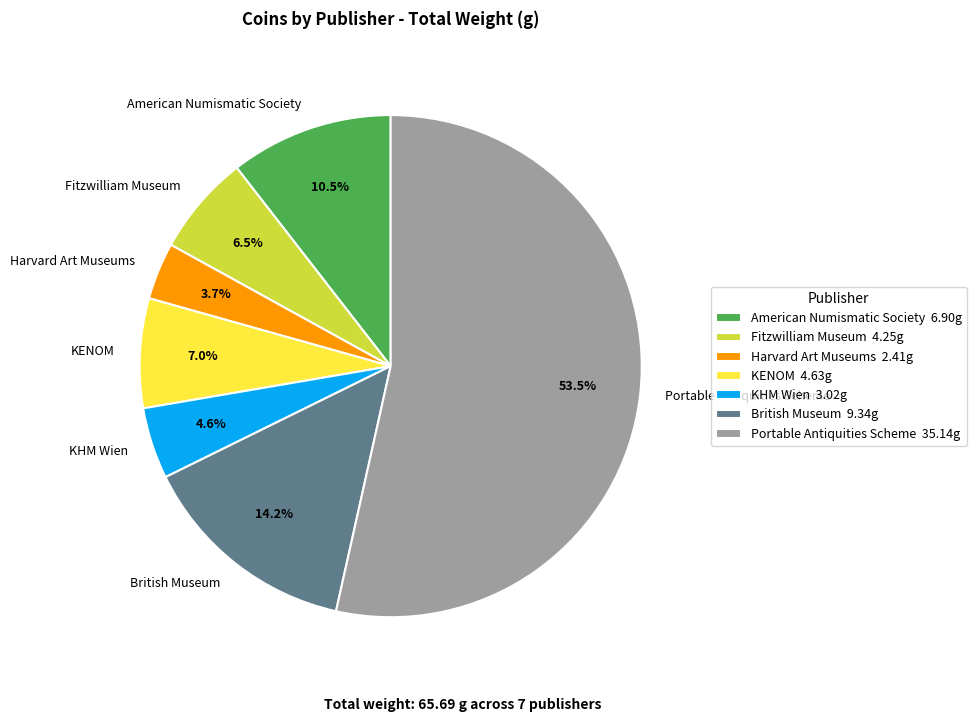

Which slice represents more than half of the pie?

Portable Antiquities Scheme